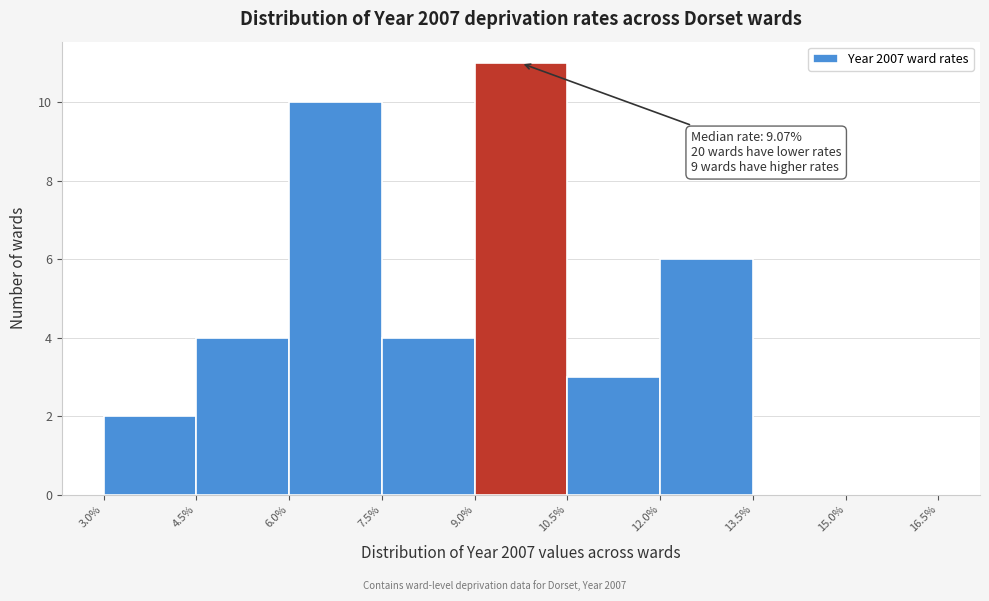

Which range on the x-axis has the tallest bar?

9.0% to 10.5%